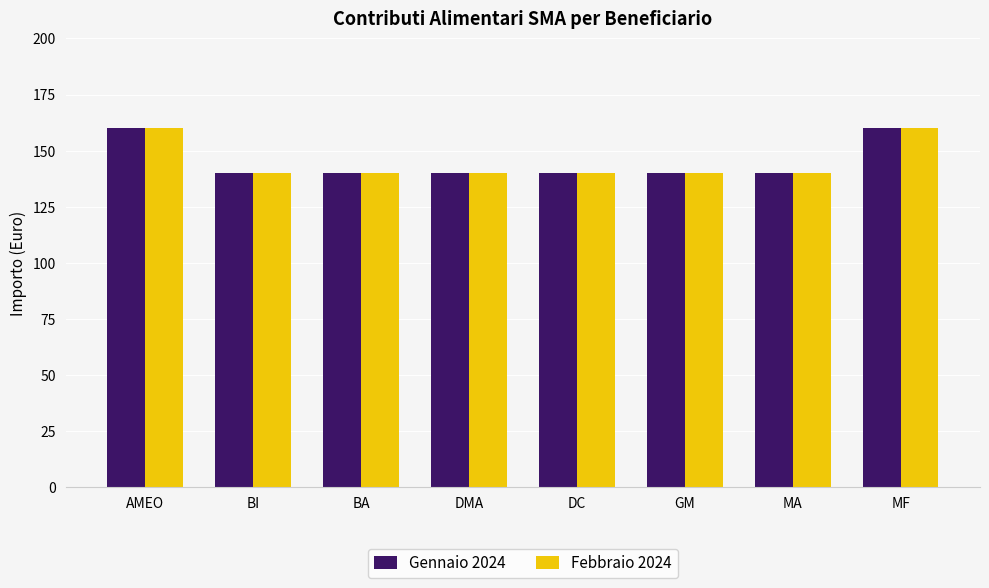

What is the label of the 5th bar from the right?

DMA